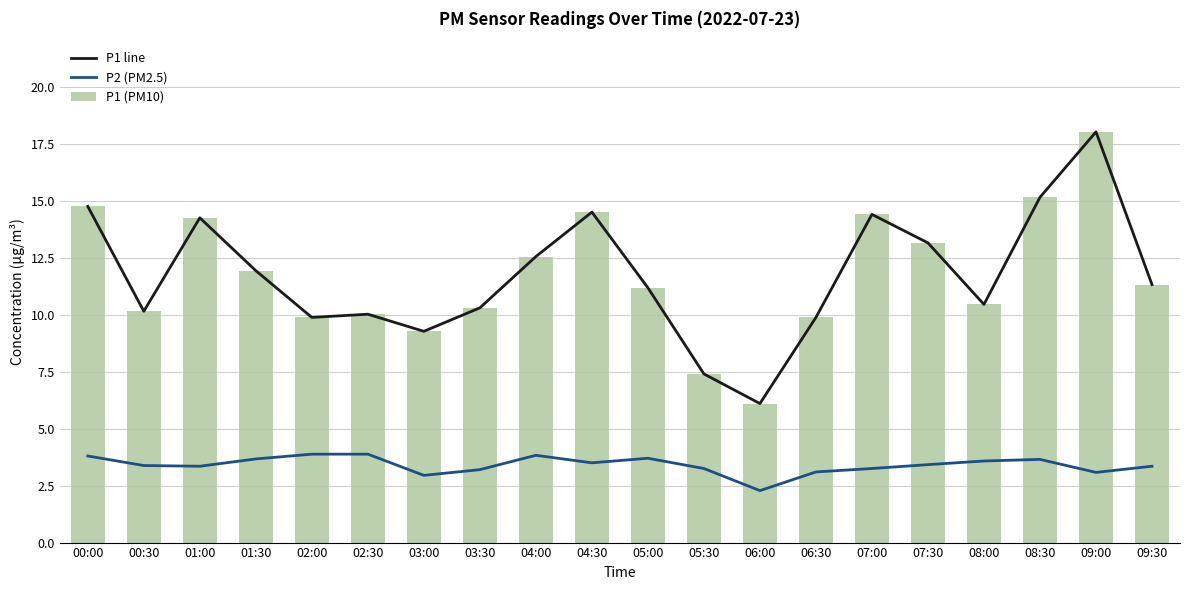

Rank the series by their maximum value, from highest to lowest.

P1 line, P1 (PM10), P2 (PM2.5)